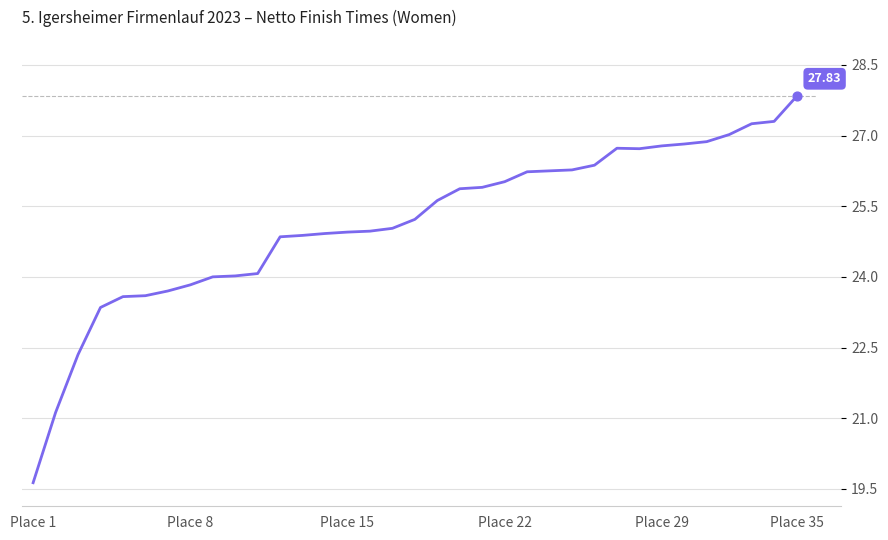

What is the difference between the maximum and minimum values?

8.2